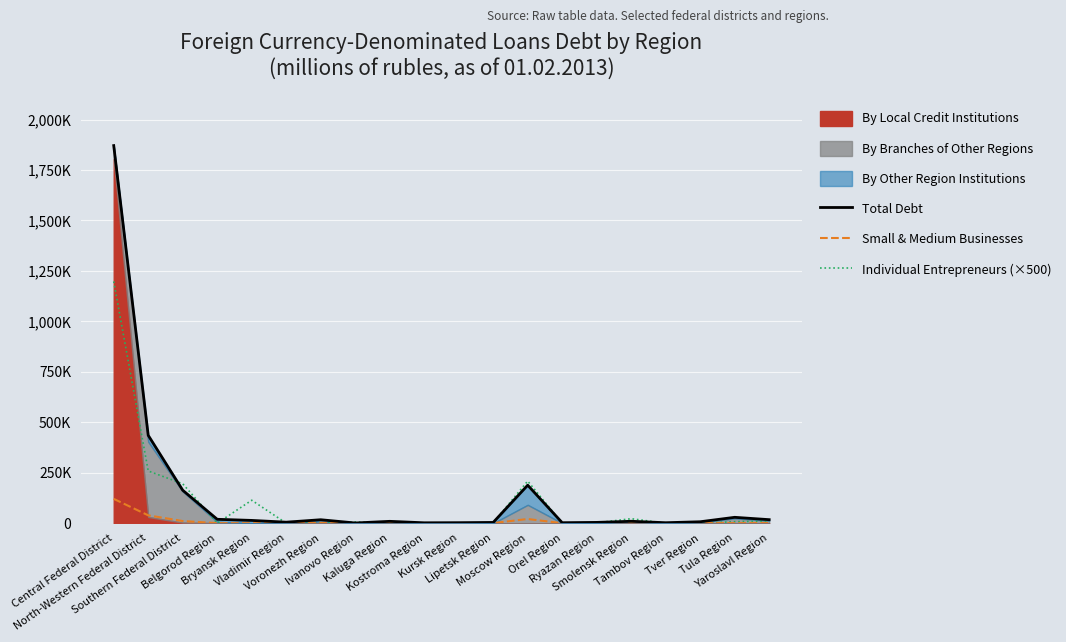

At which category does the chart reach its peak across all series?

Central Federal District